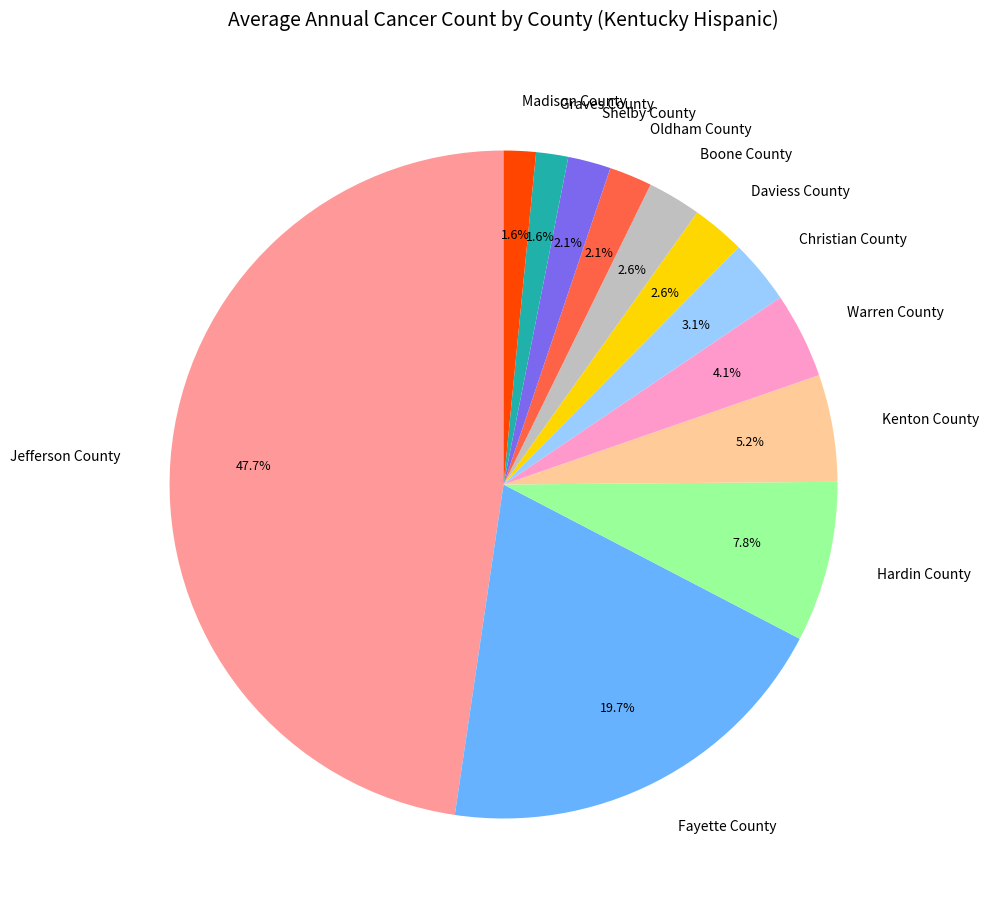

To the nearest percent, what is the difference between the Jefferson County and Hardin County slice percentages?

40%